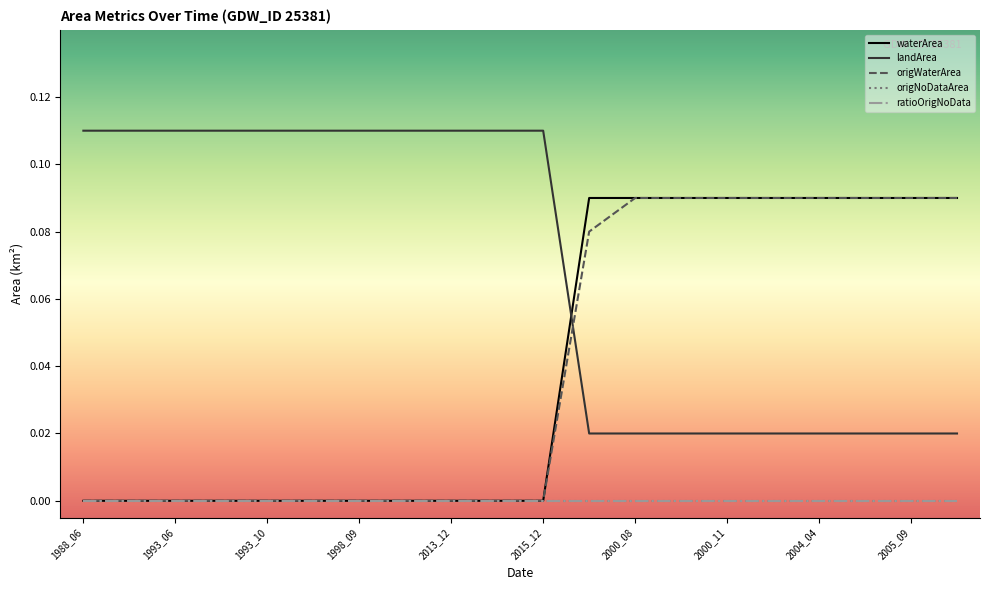

True or false: origNoDataArea has more than 1 interior local peaks.

False